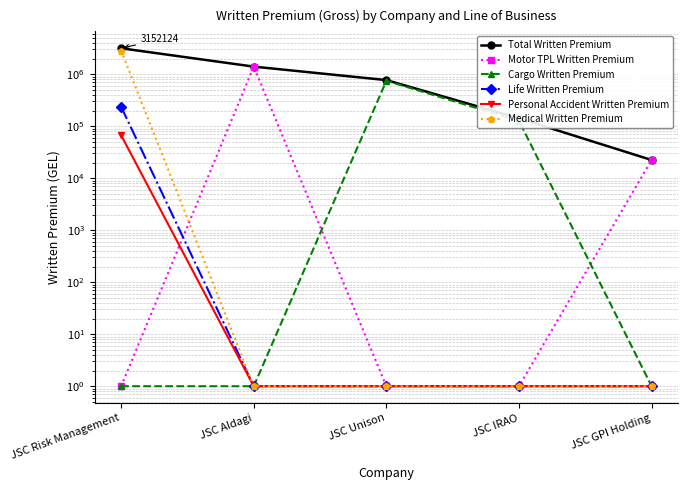

Reading left to right, list all the values displayed in this chart.

Total Written Premium: 3152123.6	1398880.6	770103.2	141806.6	22390.6
Motor TPL Written Premium: 1.0	1398880.6	1.0	1.0	22390.6
Cargo Written Premium: 1.0	1.0	746641.0	126735.7	1.0
Life Written Premium: 236022.9	1.0	1.0	1.0	1.0
Personal Accident Written Premium: 67071.2	1.0	1.0	1.0	1.0
Medical Written Premium: 2849029.5	1.0	1.0	1.0	1.0